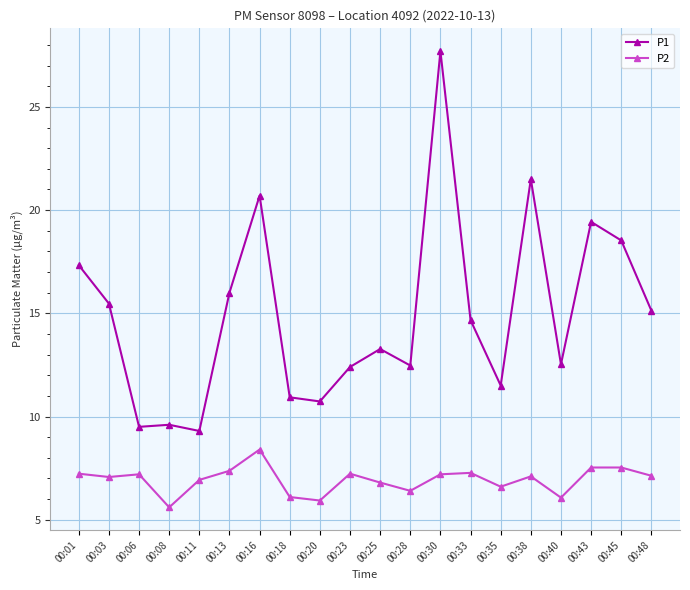

The value of P2 at 00:11 is 6.9. True or false?

True